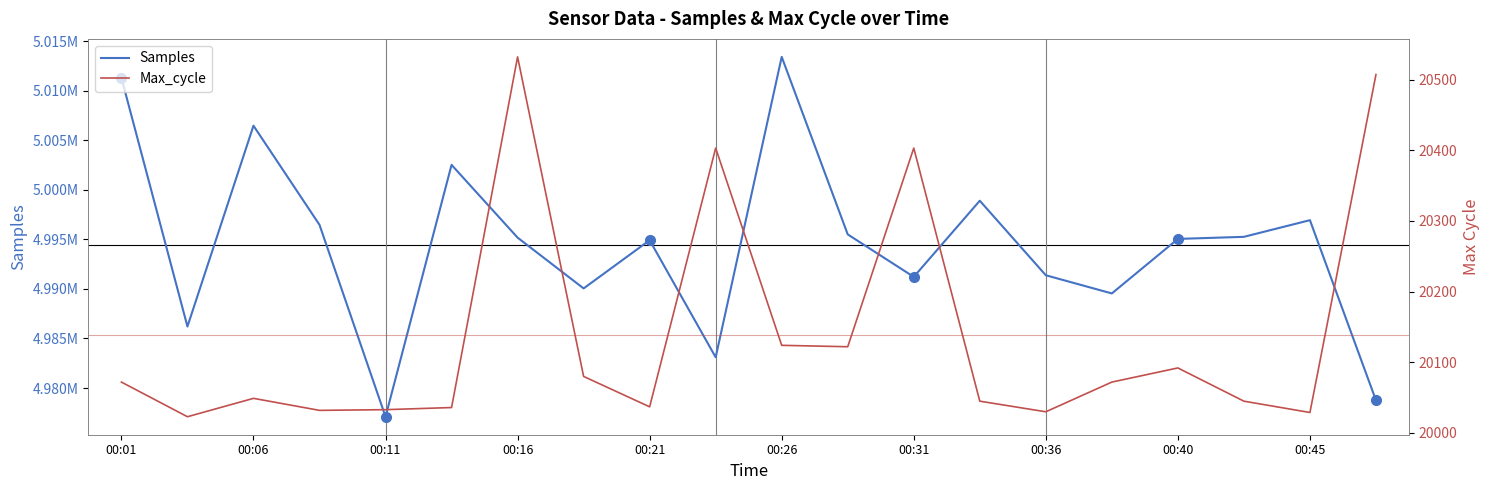

At 00:36, list the series in order from largest to smallest.

Samples, Max_cycle